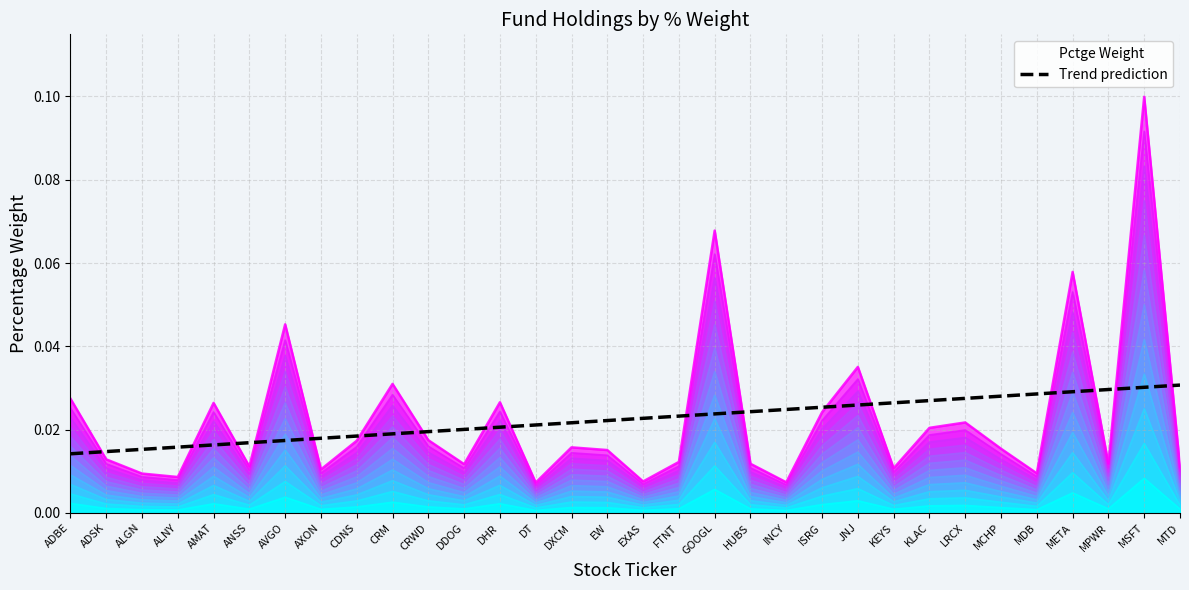

The value at ALNY is 0.0. True or false?

False